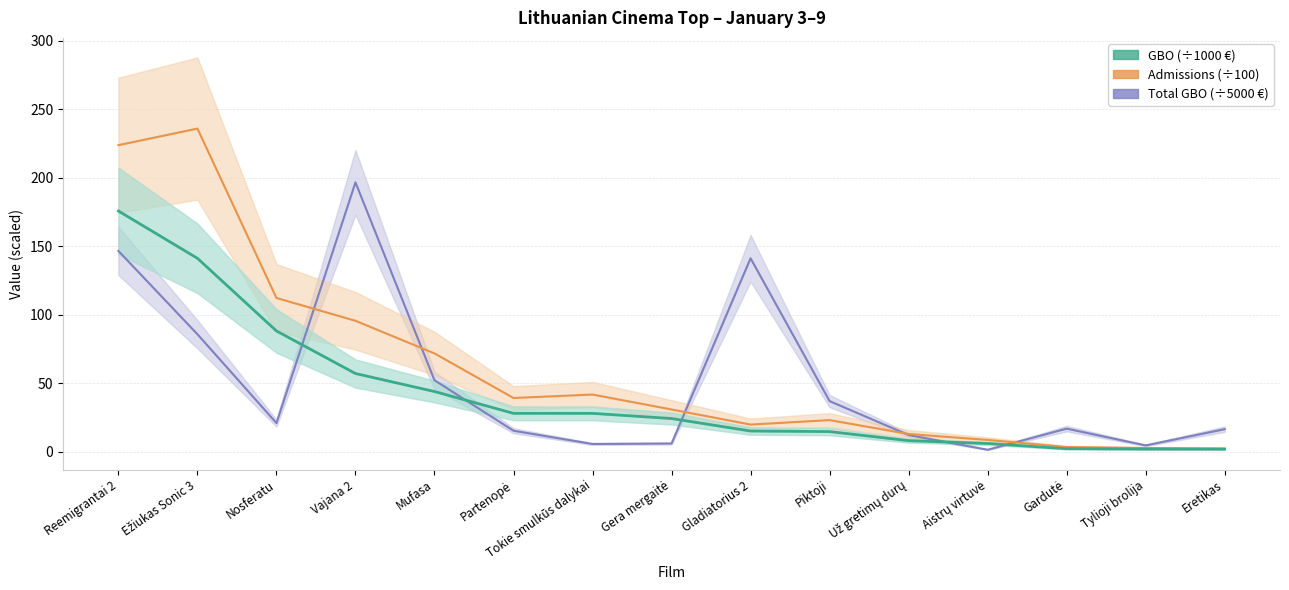

True or false: GBO (÷1000 €) has more than 2 points higher than both neighbors.

False